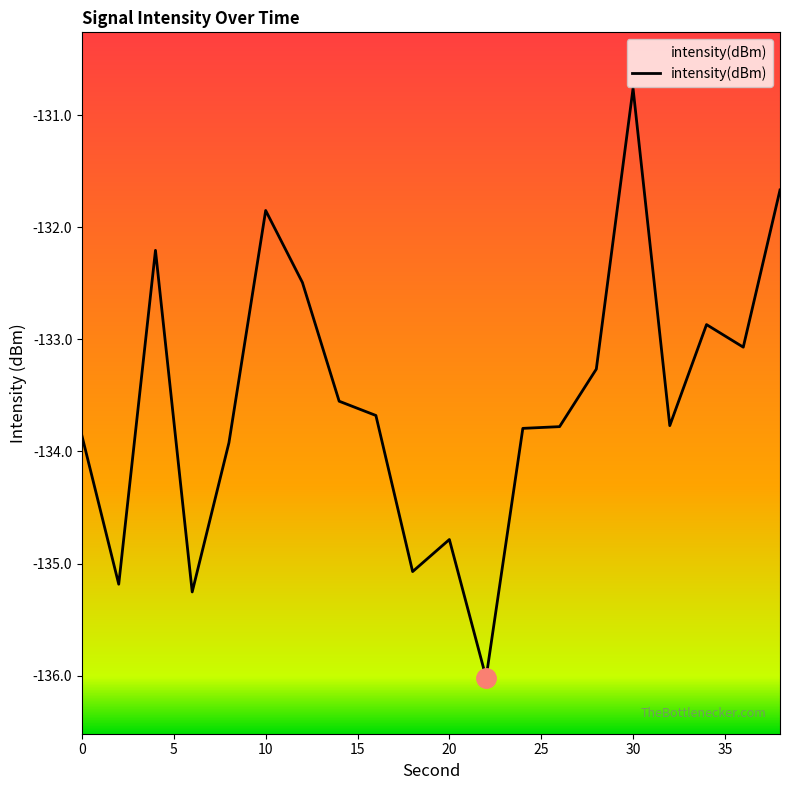

What is the value of the 15th point from the left?

-133.3